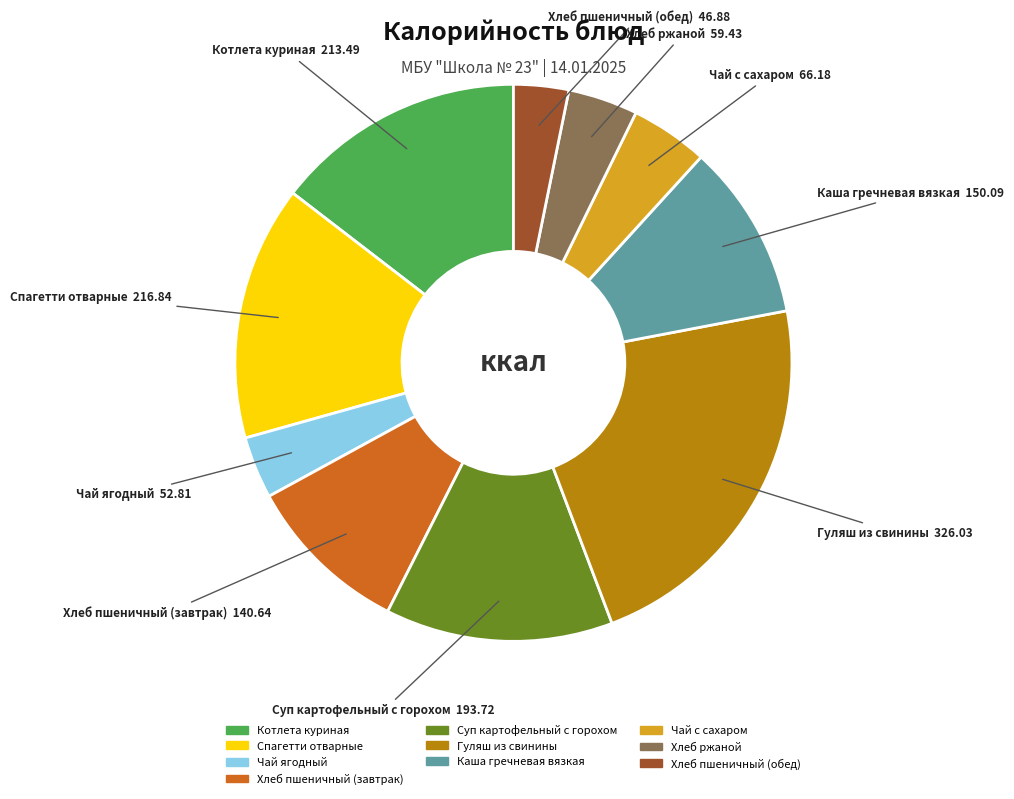

Which slice is the largest?

Гуляш из свинины